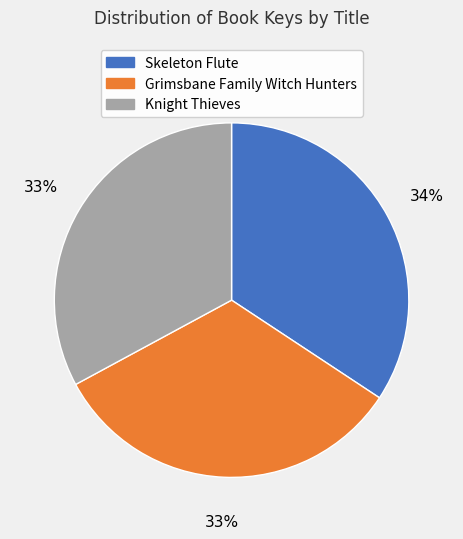

The Knight Thieves slice represents 40% of the pie. True or false?

False